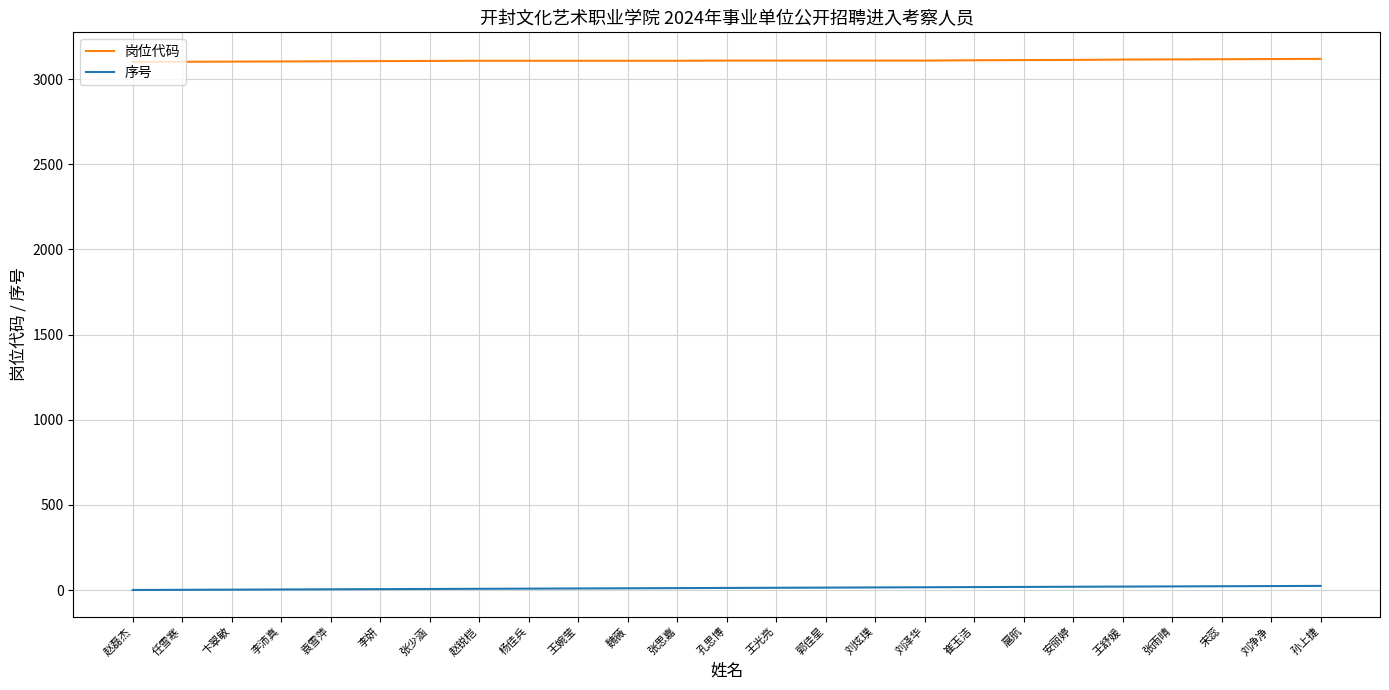

Does the chart display data point markers on the line(s)?

No